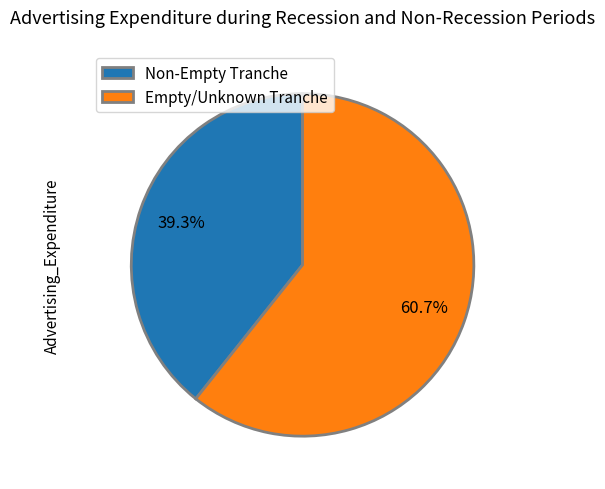

What is the total percentage of Empty/Unknown Tranche and Non-Empty Tranche?

100.0%